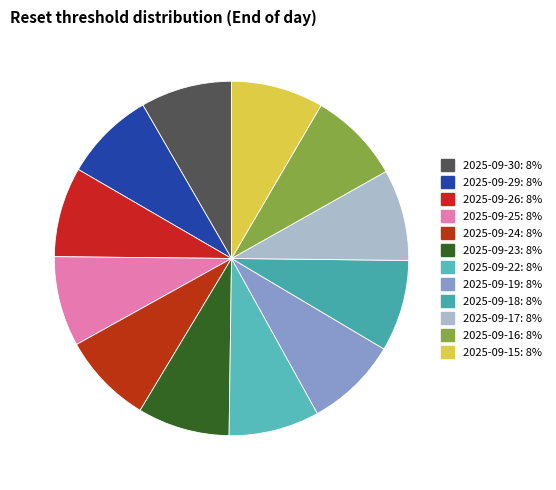

Rank the categories by value from highest to lowest.

2025-09-15, 2025-09-19, 2025-09-16, 2025-09-23, 2025-09-18, 2025-09-30, 2025-09-17, 2025-09-24, 2025-09-29, 2025-09-22, 2025-09-25, 2025-09-26